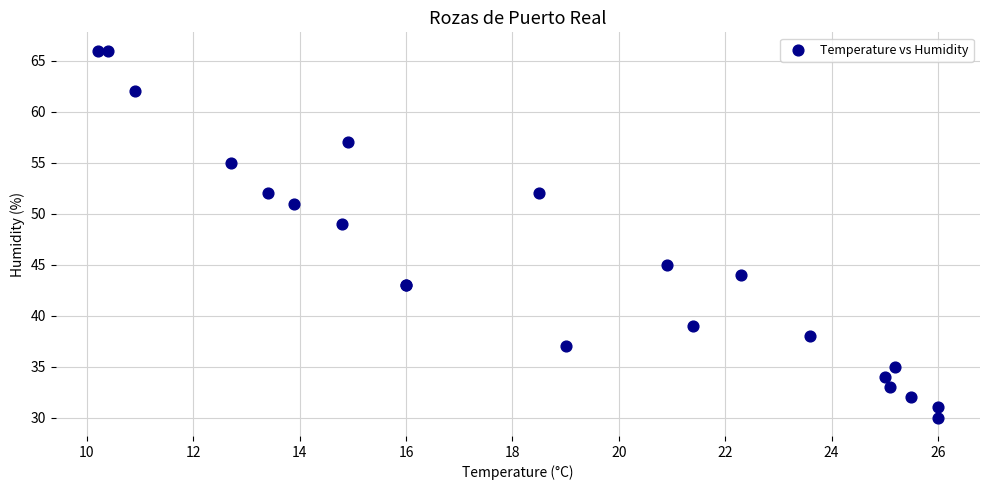

What Y value in the scatter plot is closest to 48?

49